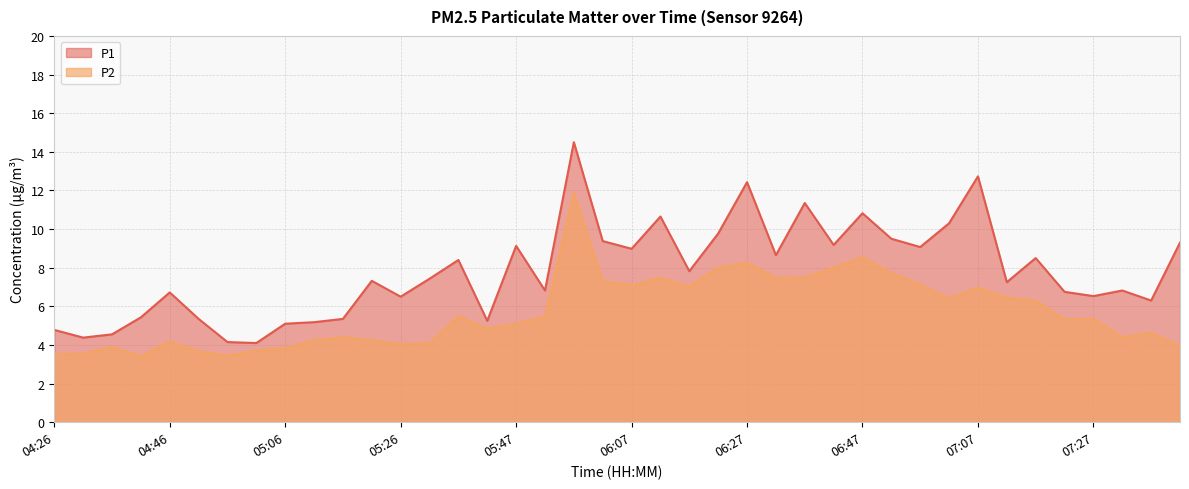

Which series has the largest total across all categories?

P1